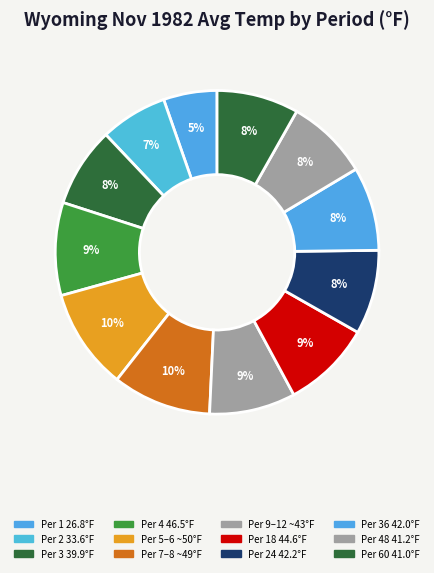

How many slices are in this pie chart?

12